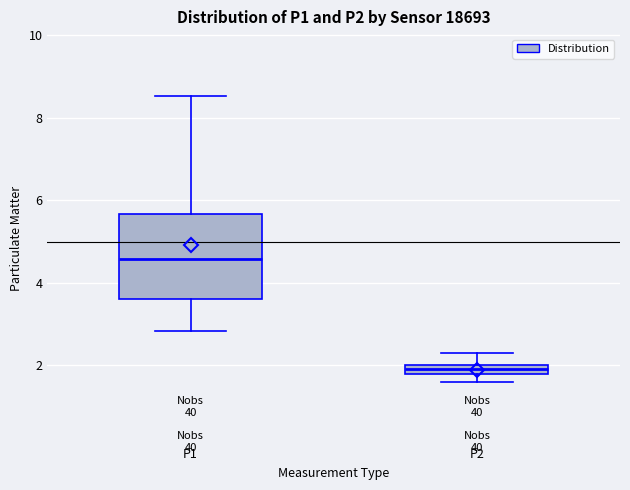

Which box's median line is the highest?

P1